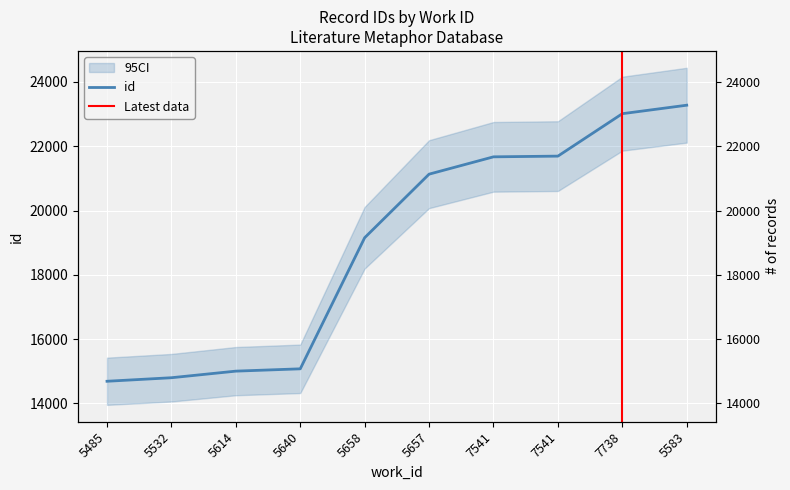

How many lines are shown in the chart?

1